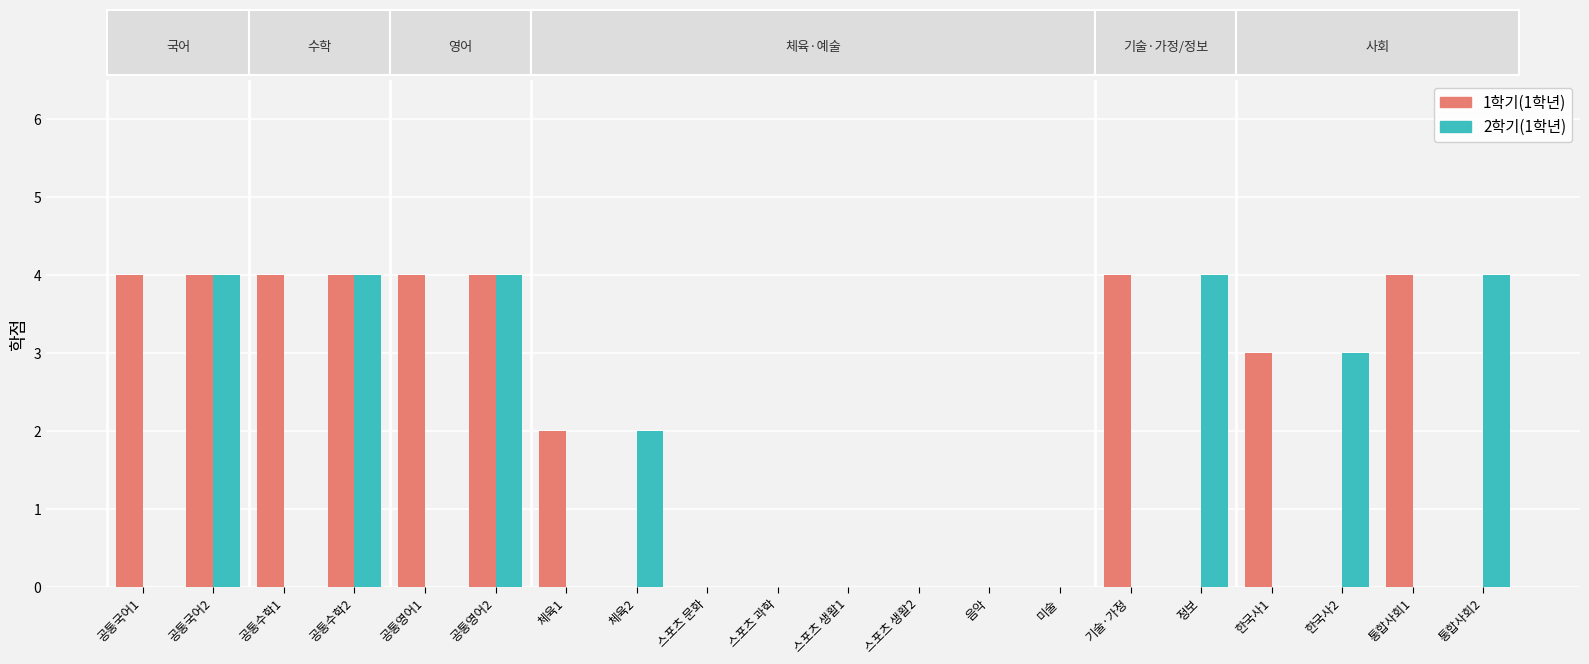

What is the maximum value for 2학기(1학년)?

4